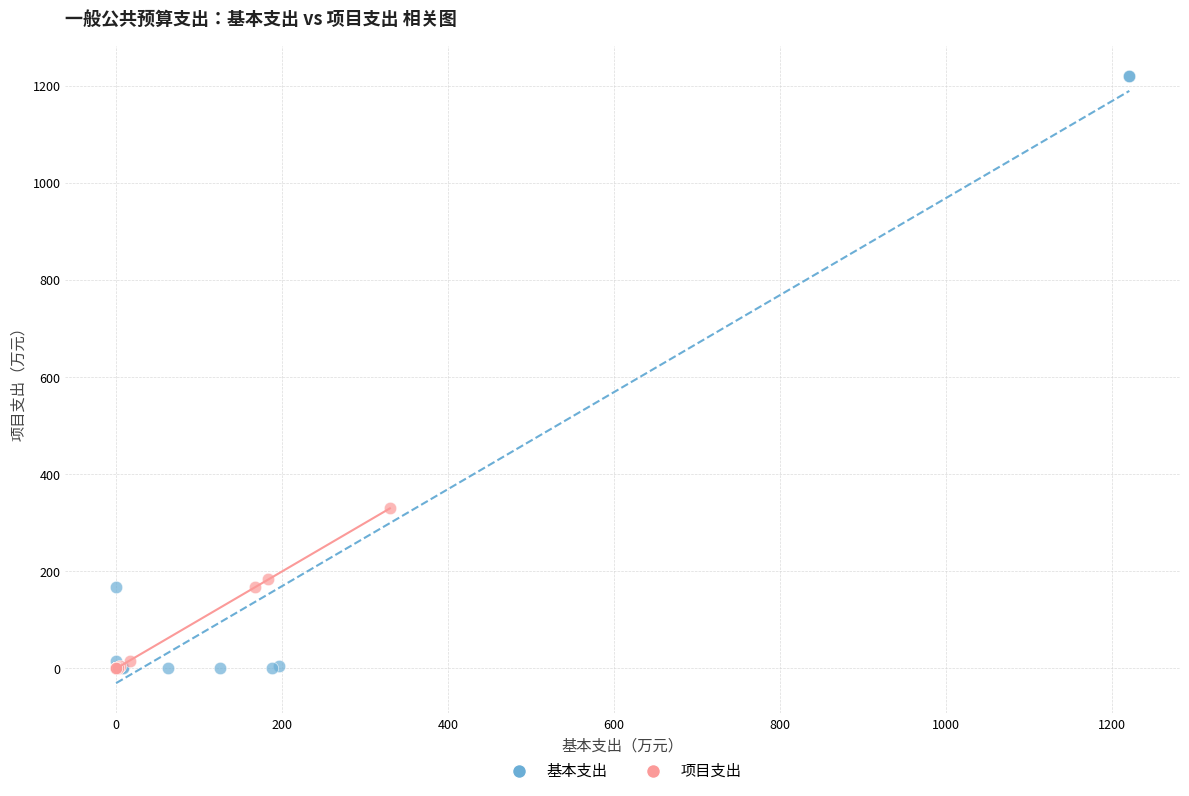

Which series has the widest spread of Y values?

基本支出